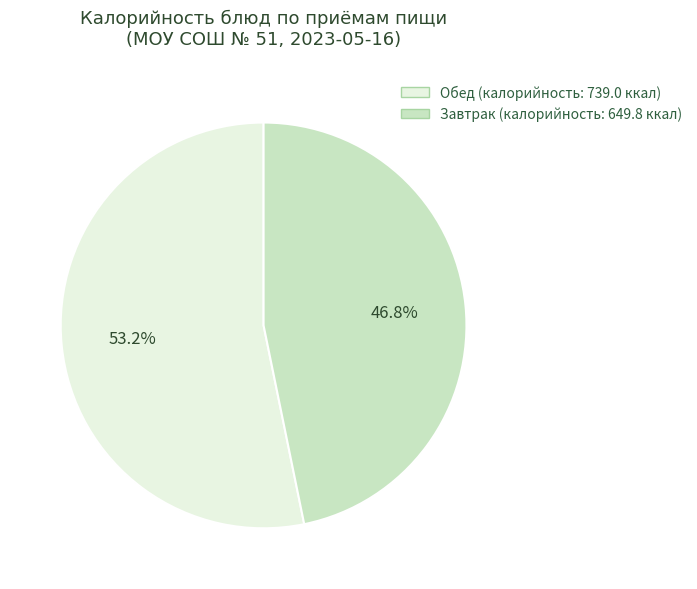

Is there any slice that represents more than half of the pie?

Yes